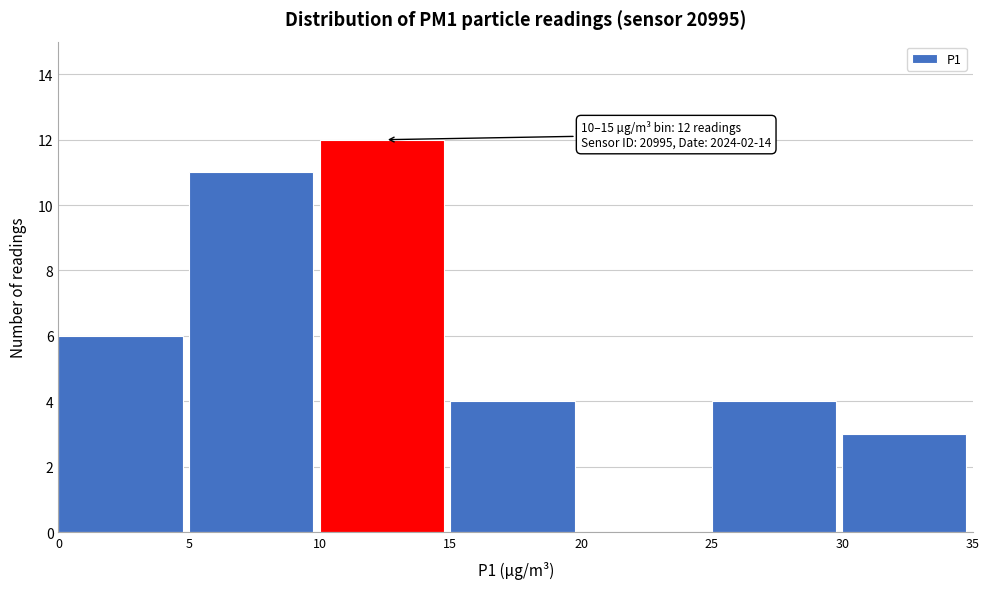

Over which range of the x-axis is the bar tallest?

10 to 15